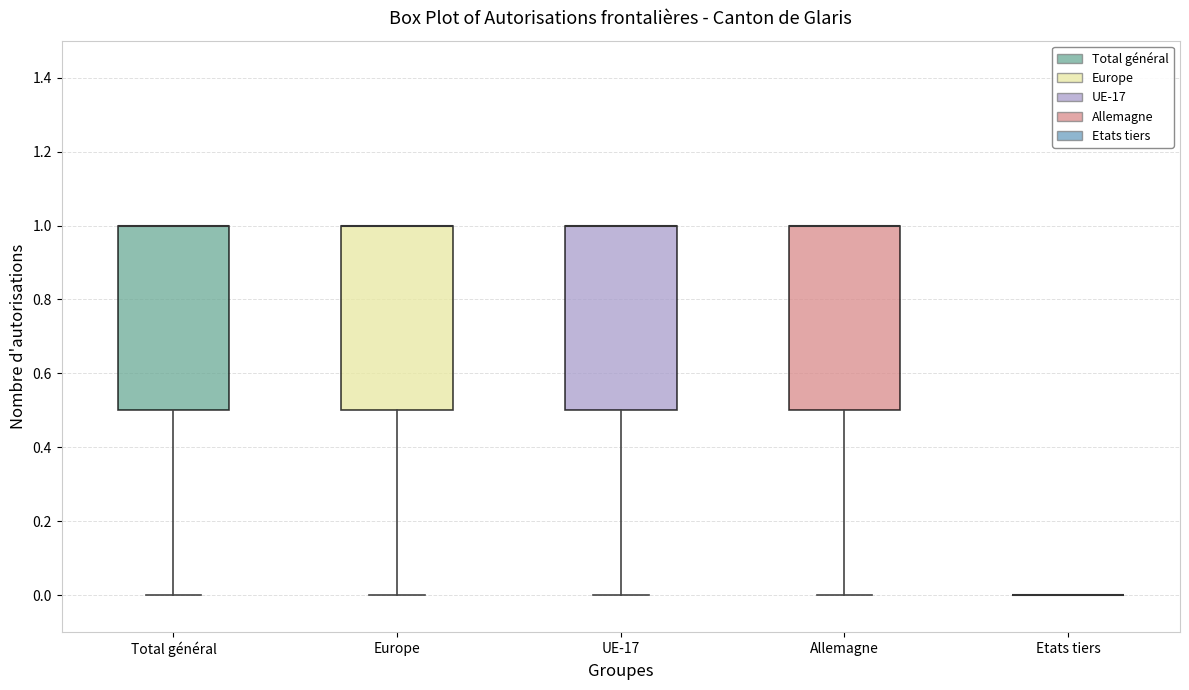

Reading left to right, read every box against the y-axis: the position of its median line, the range the box covers, and the ends of its whiskers. The values are not printed on the chart, so give them approximately, as read against the axis.

Total général: median 1.0 (drawn on the box's upper edge), box 0.5 to 1.0, whiskers 0.0 to 1.0
Europe: median 1.0 (drawn on the box's upper edge), box 0.5 to 1.0, whiskers 0.0 to 1.0
UE-17: median 1.0 (drawn on the box's upper edge), box 0.5 to 1.0, whiskers 0.0 to 1.0
Allemagne: median 1.0 (drawn on the box's upper edge), box 0.5 to 1.0, whiskers 0.0 to 1.0
Etats tiers: box collapsed to a line at 0.0, whiskers 0.0 to 0.0